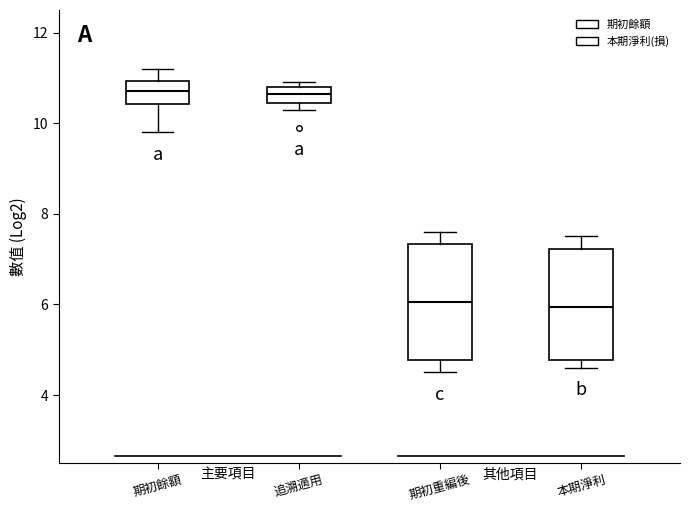

Reading left to right, transcribe this box plot: for each box, give where its median line is, the range the box spans, and where its two whiskers end, as read against the y-axis. The values are not printed on the chart, so give them approximately, as read against the axis.

期初餘額: median 10.8, box 10.4 to 11.0, whiskers 9.8 to 11.2
追溯適用: median 10.6, box 10.4 to 10.8, whiskers 10.4 (just below the box's lower edge) to 11.0
期初重編後: median 6.0, box 4.8 to 7.4, whiskers 4.6 to 7.6
本期淨利: median 6.0, box 4.8 to 7.2, whiskers 4.6 to 7.6